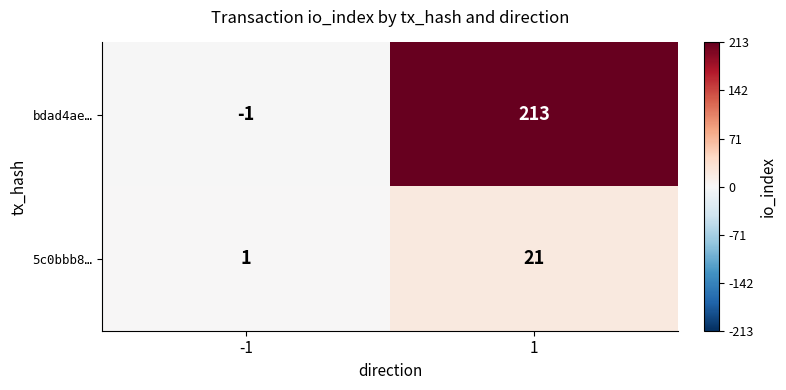

The bdad4ae… series shows 213 at 1. True or false?

True